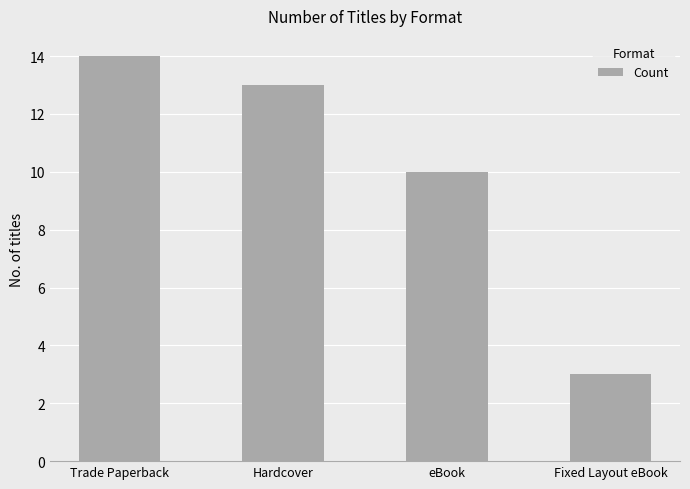

Which has a higher value, eBook or Trade Paperback?

Trade Paperback